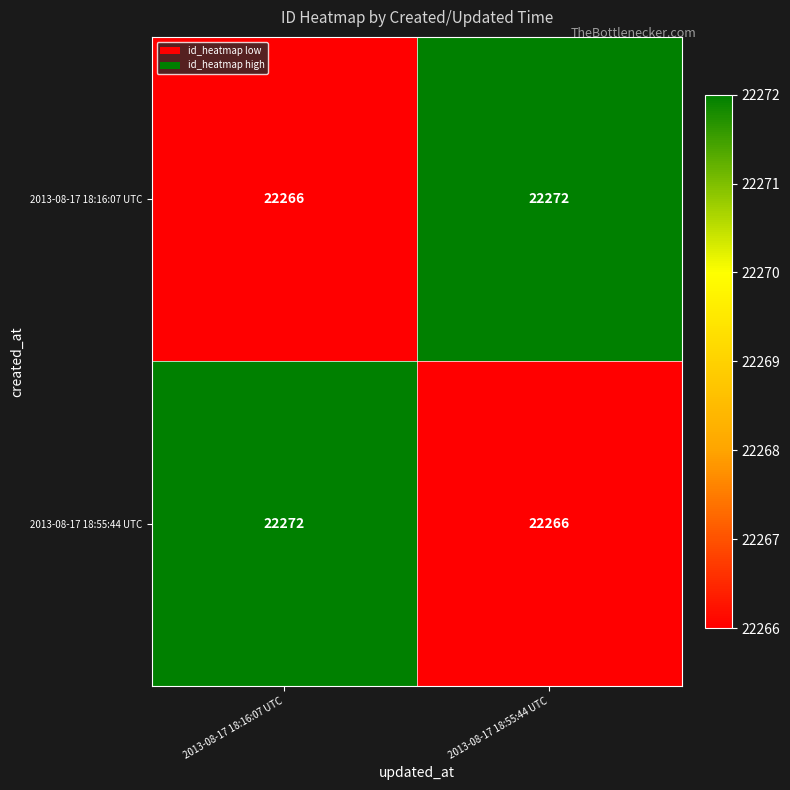

List the labels in order of 2013-08-17 18:55:44 UTC value, smallest first.

2013-08-17 18:55:44 UTC, 2013-08-17 18:16:07 UTC